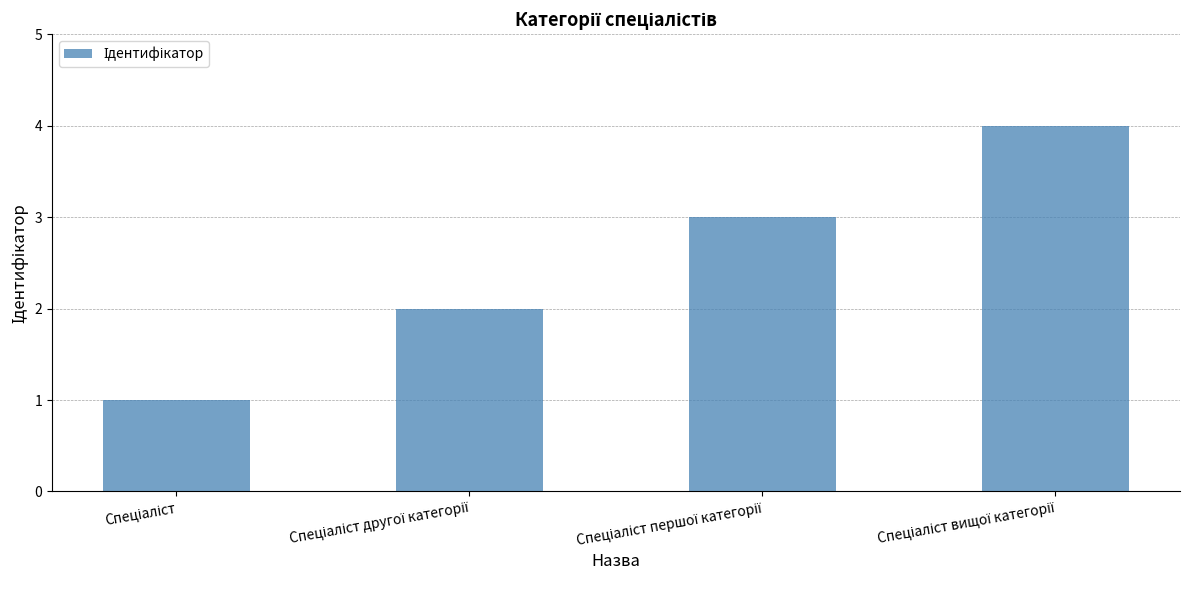

What is the difference between the maximum and minimum values?

3